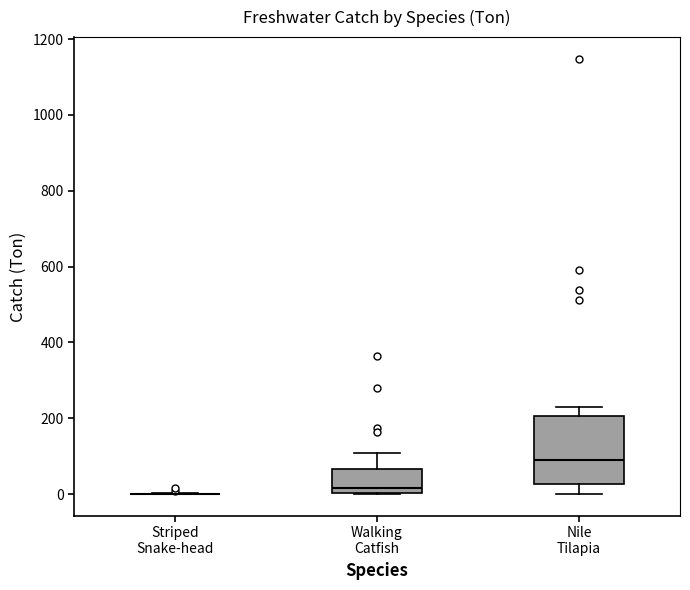

Comparing the boxes themselves (not the whiskers), which one is the tallest?

Nile Tilapia